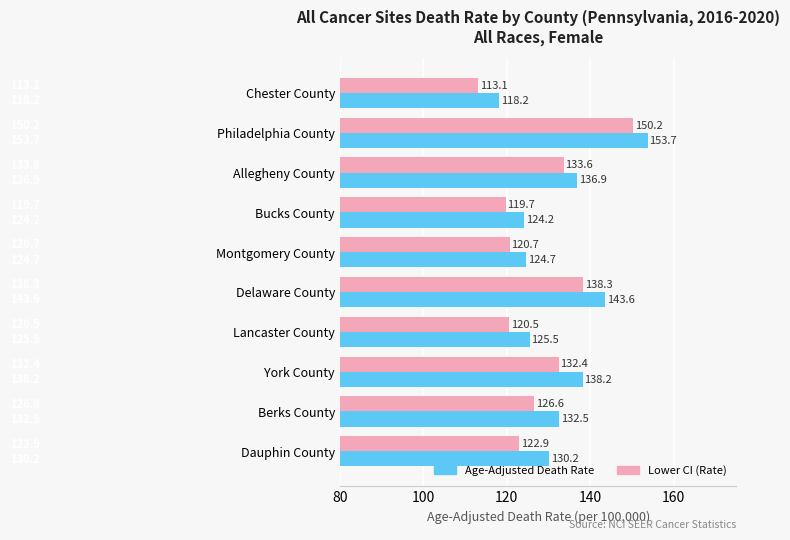

Between Montgomery County and Lancaster County, which series saw the biggest shift?

Age-Adjusted Death Rate